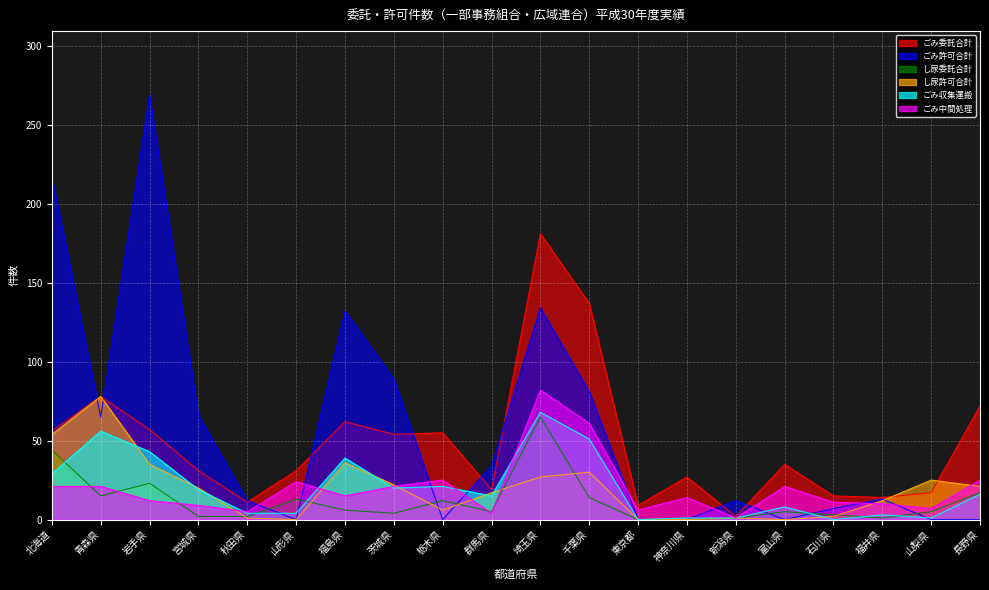

Is it true that し尿委託合計 equals 2 at 石川県?

False